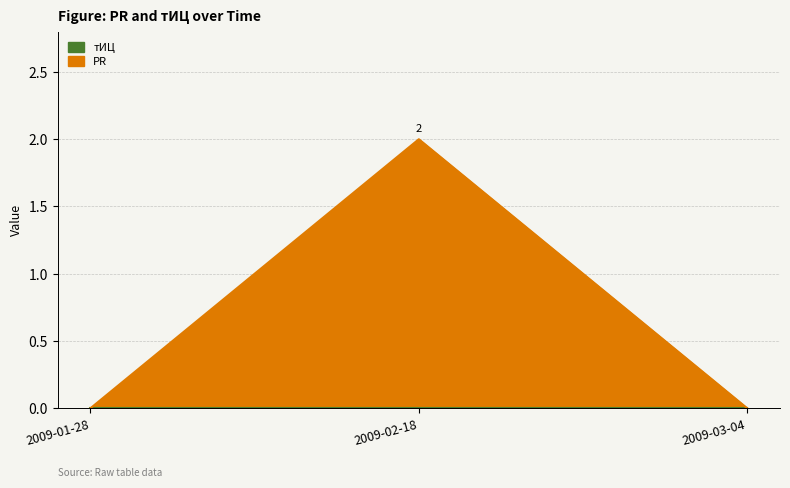

How many lines are shown in the chart?

1